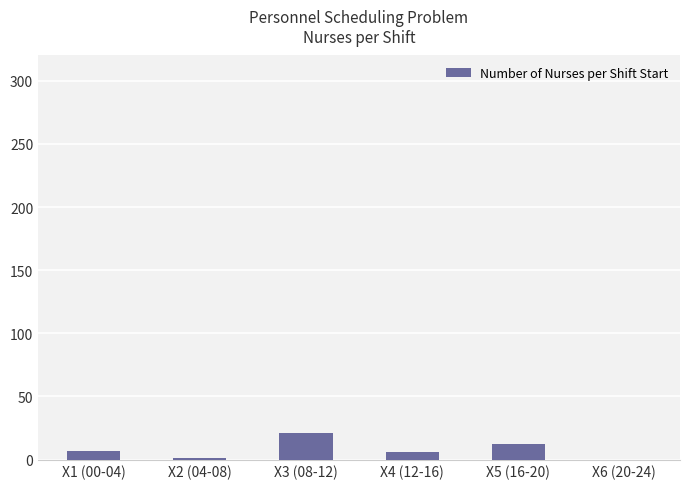

What is the maximum value shown in the chart?

21